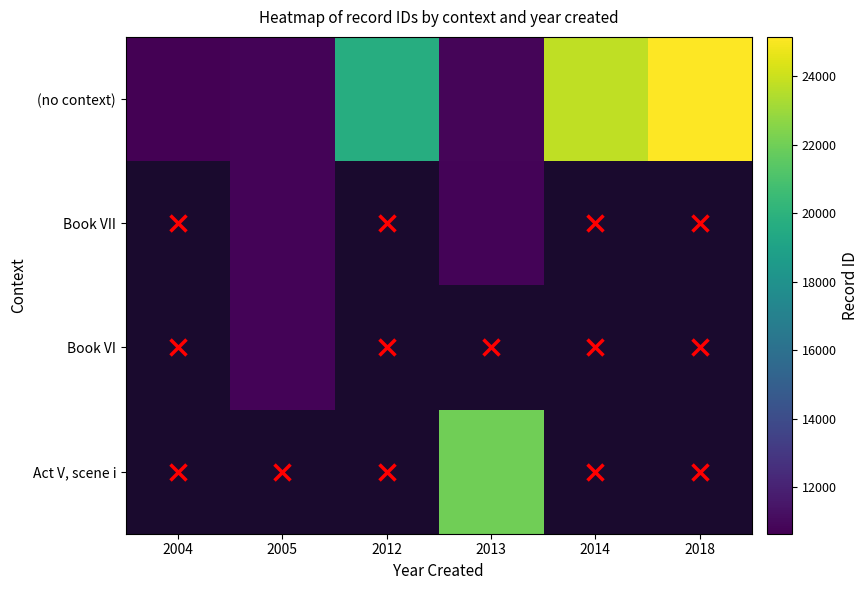

Is it true that Book VI equals 19296.9 at 2005?

False